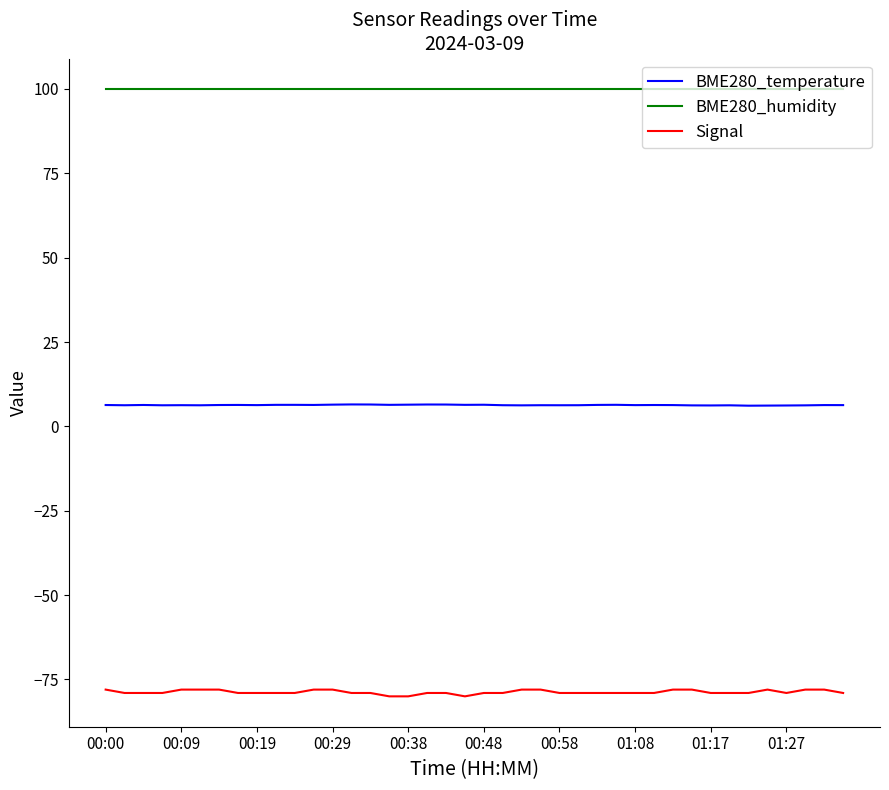

Which series has the widest spread of values?

Signal